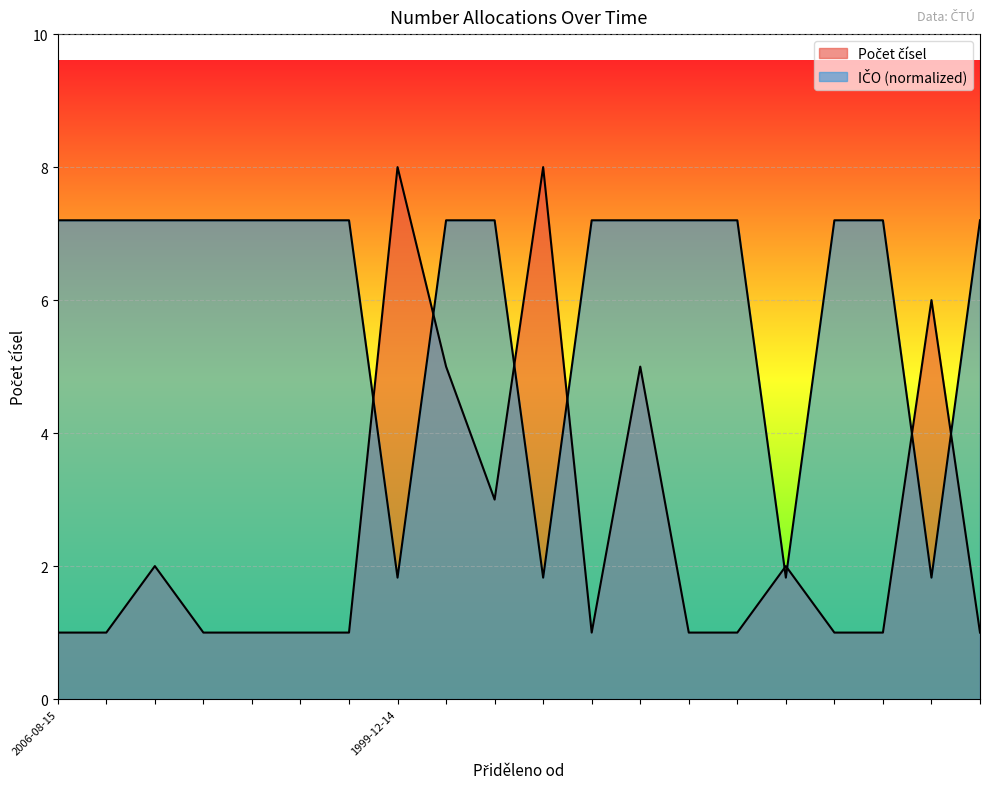

Reading right to left, what are all the values shown in this chart?

Počet čísel: 2006-08-15=1.0	1999-12-14=6.0	2006-08-15=1.0	2006-08-15=1.0	1999-12-14=2.0	2006-08-15=1.0	2006-08-15=1.0	2006-08-15=5.0	2006-08-15=1.0	1999-12-14=8.0	2006-08-15=3.0	2006-08-15=5.0	1999-12-14=8.0	2006-08-15=1.0	2006-08-15=1.0	2006-08-15=1.0	2006-08-15=1.0	2006-08-15=2.0	2006-08-15=1.0	2006-08-15=1.0
IČO (scaled): 2006-08-15=7.2	1999-12-14=1.8	2006-08-15=7.2	2006-08-15=7.2	1999-12-14=1.8	2006-08-15=7.2	2006-08-15=7.2	2006-08-15=7.2	2006-08-15=7.2	1999-12-14=1.8	2006-08-15=7.2	2006-08-15=7.2	1999-12-14=1.8	2006-08-15=7.2	2006-08-15=7.2	2006-08-15=7.2	2006-08-15=7.2	2006-08-15=7.2	2006-08-15=7.2	2006-08-15=7.2